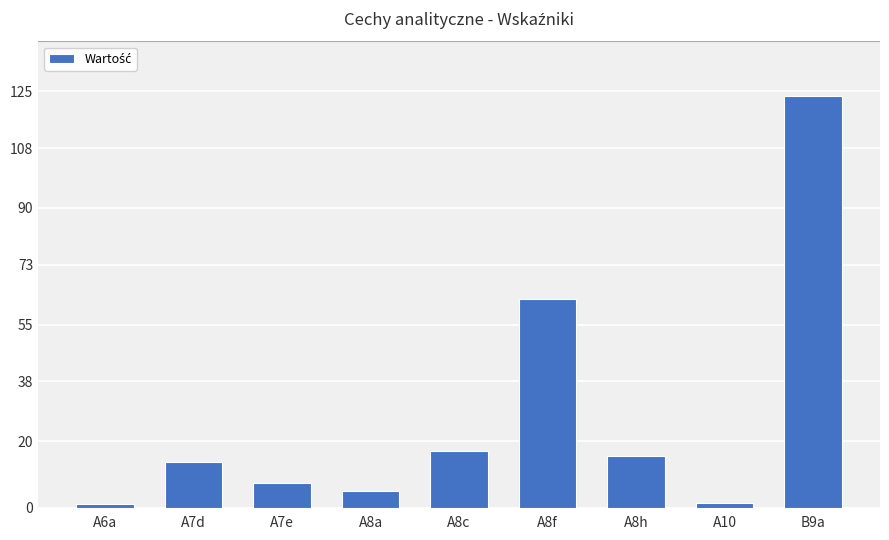

Approximately how many times larger is the value at A8h compared to A8f?

0.2